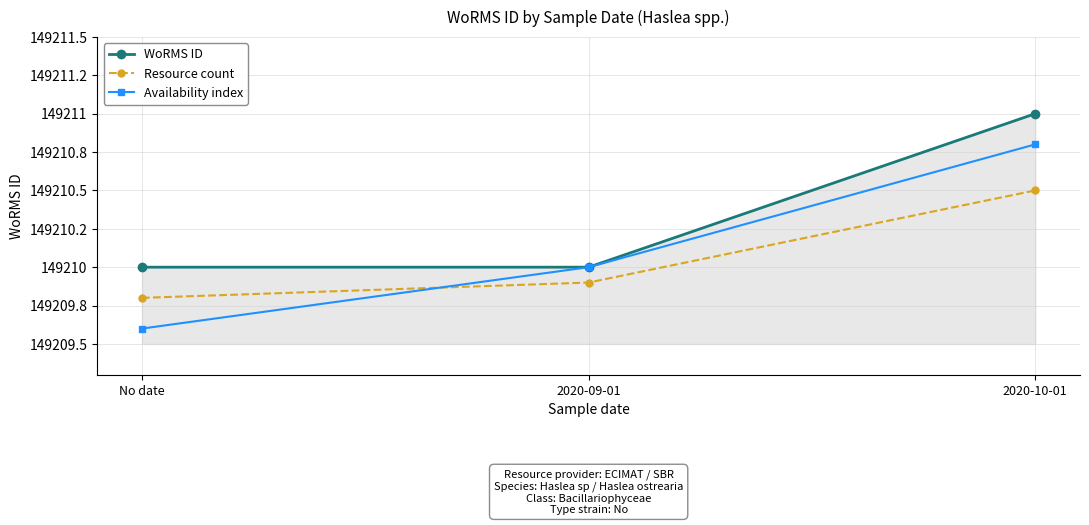

What position from the left is No date?

1